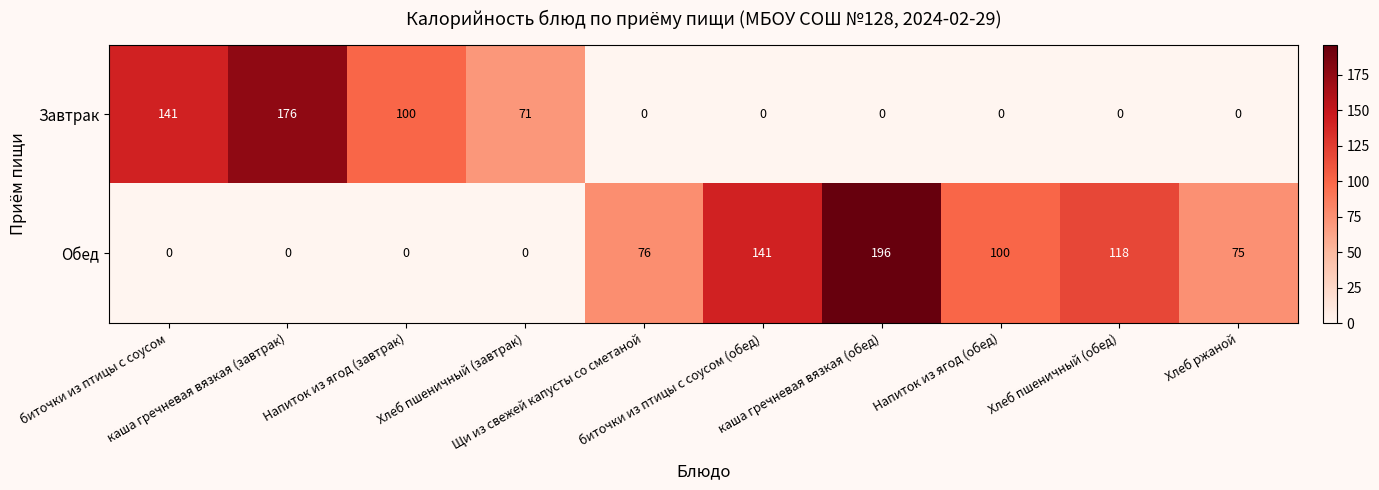

How many values in Завтрак are above zero?

4